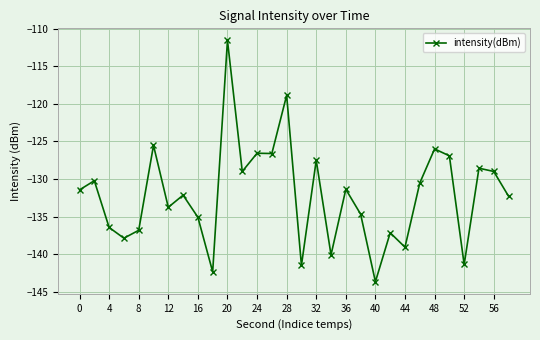

True or false: the data has more than 2 interior local peaks.

True